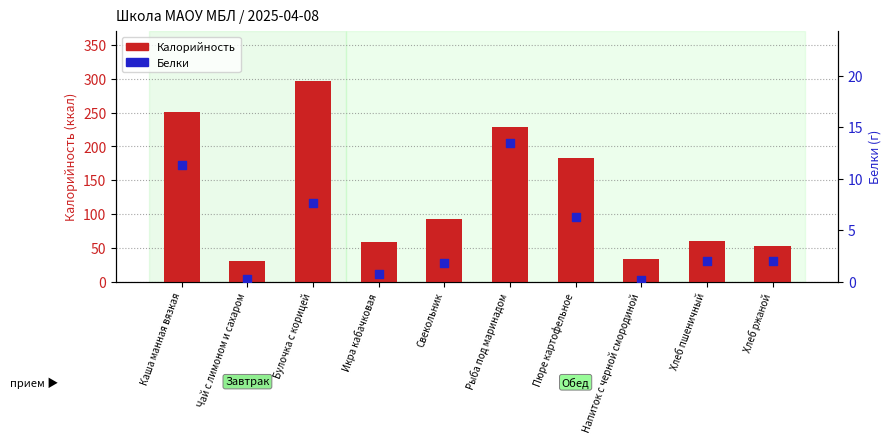

Is the value of Белки at Хлеб ржаной greater than the value of Калорийность at Рыба под маринадом?

No